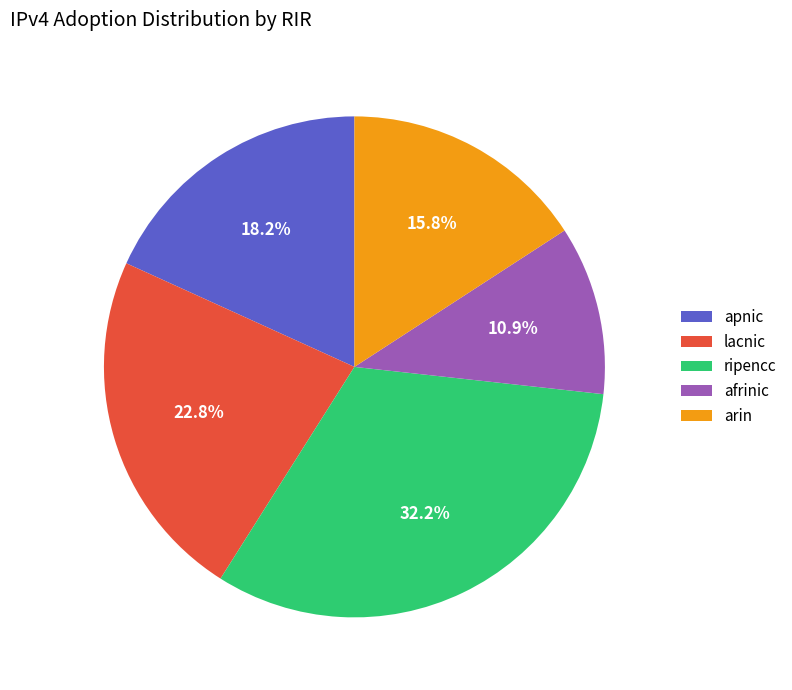

Is there any slice that represents more than half of the pie?

No